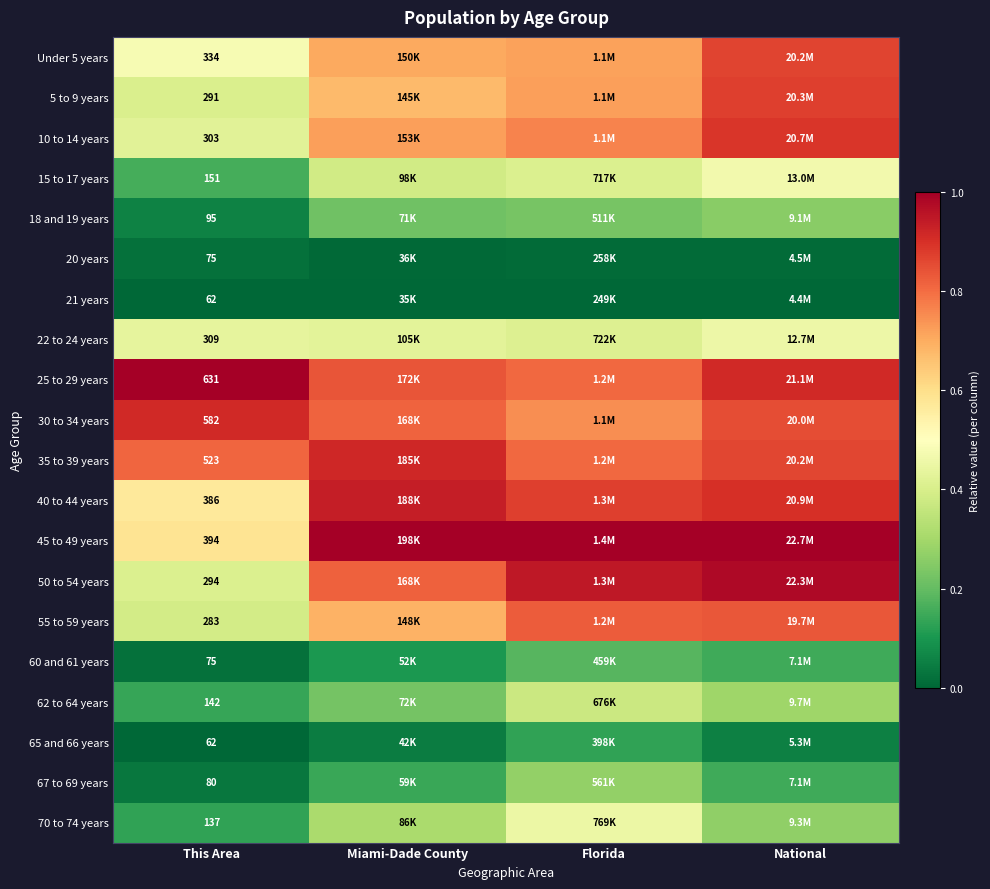

Count the number of data series in this chart.

20